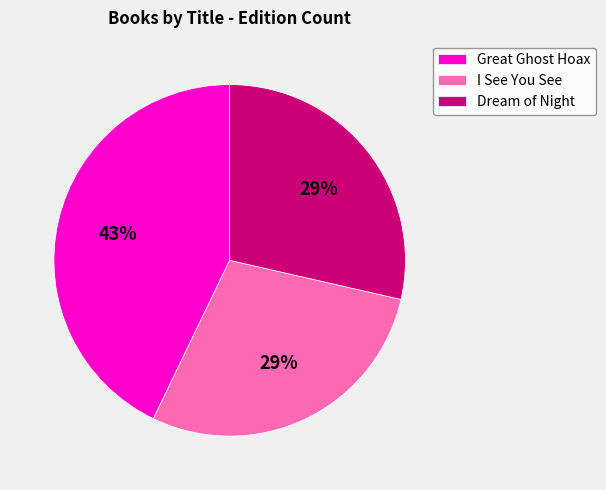

Is there any slice that represents more than half of the pie?

No